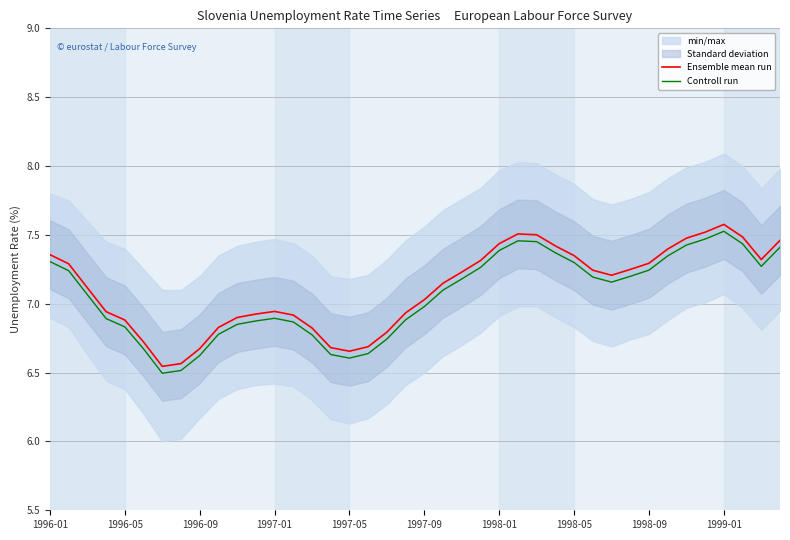

Which series has the largest total across all categories?

Ensemble mean run